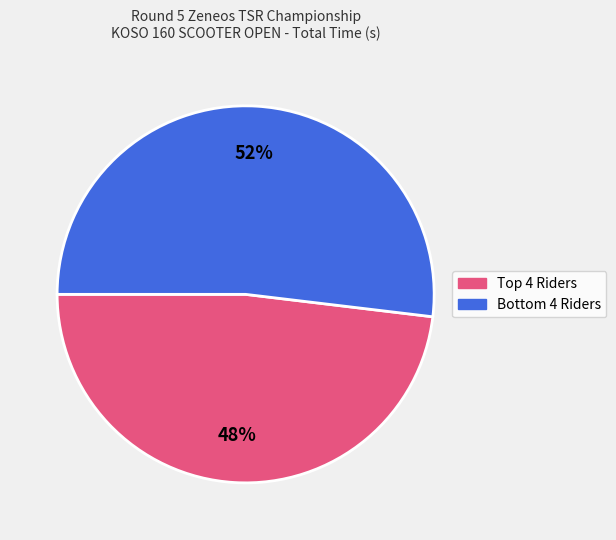

To the nearest percent, what is the difference between the largest and smallest slice percentages?

4%